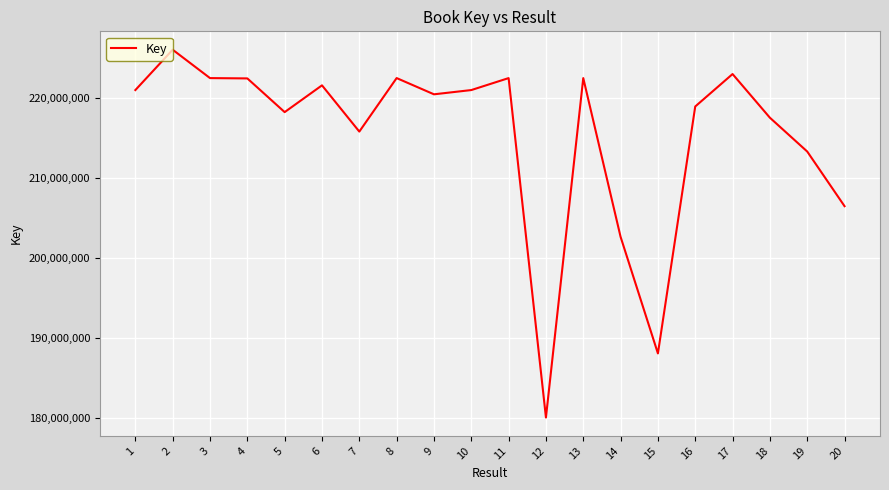

Does the chart have visible grid lines?

Yes